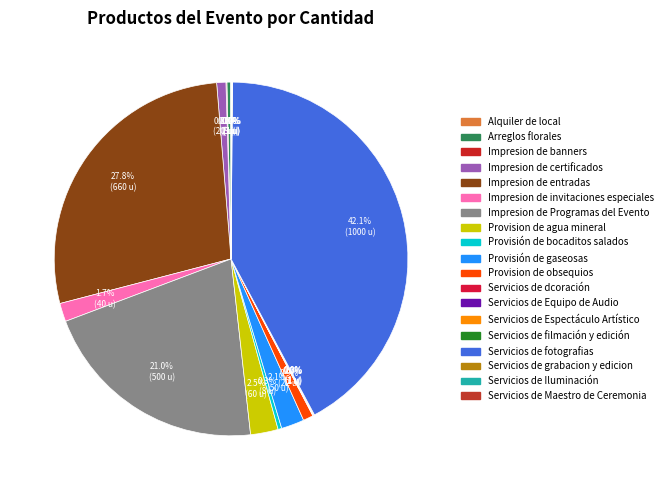

Is Arreglos florales the majority of the pie?

No